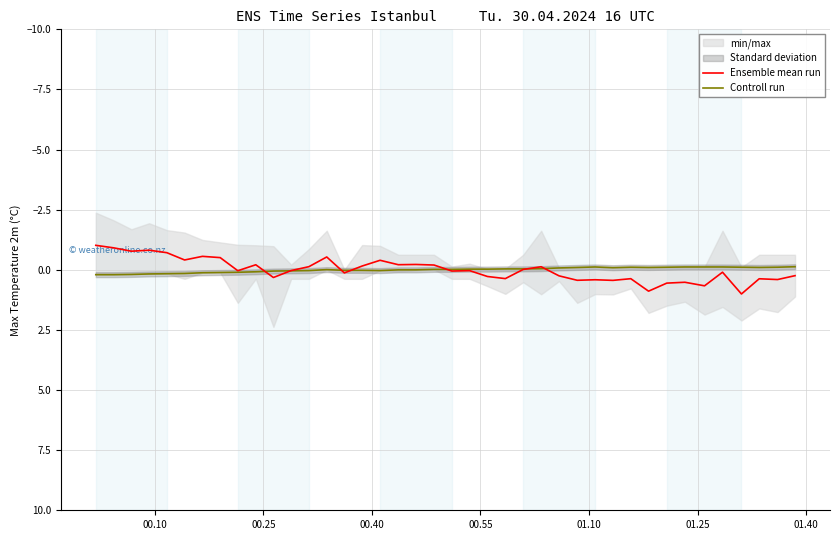

How many values in Controll run are below zero?

22